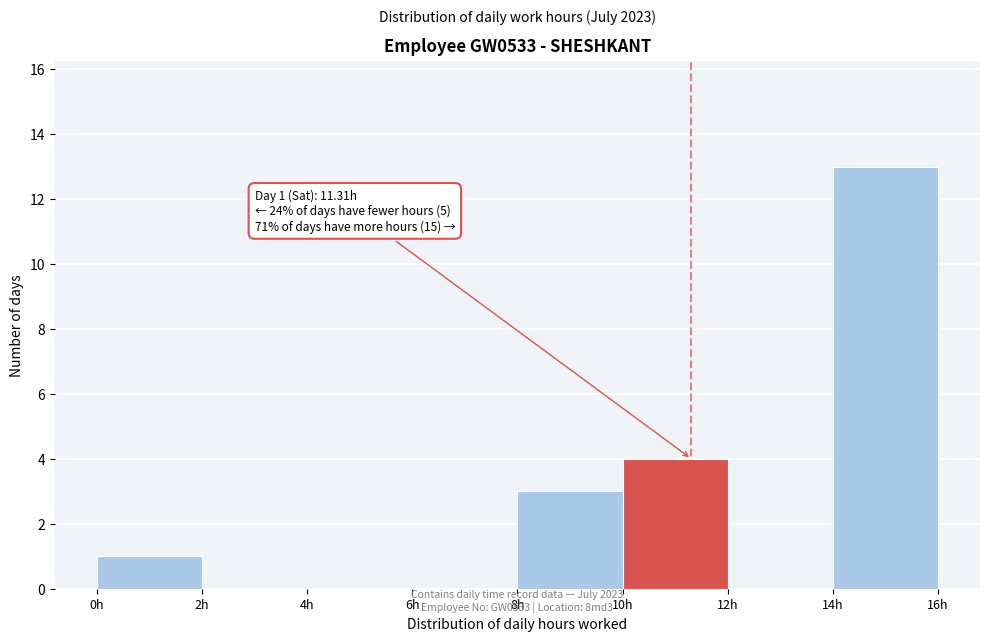

Over which range of the x-axis is the bar tallest?

14 to 16